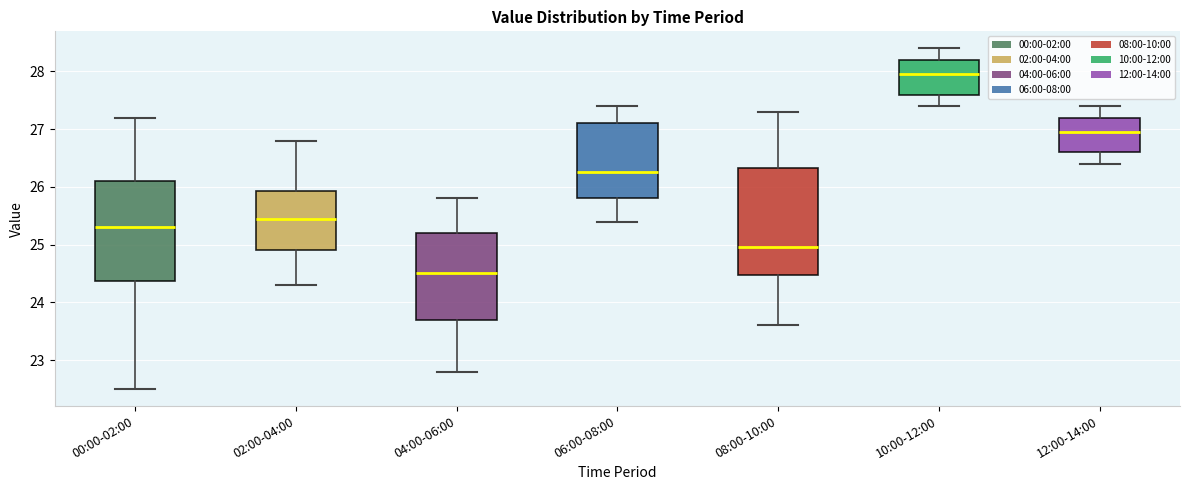

Reading left to right, transcribe this box plot: for each box, give where its median line is, the range the box spans, and where its two whiskers end, as read against the y-axis. The values are not printed on the chart, so give them approximately, as read against the axis.

00:00-02:00: median 25.3, box 24.4 to 26.1, whiskers 22.5 to 27.2
02:00-04:00: median 25.5, box 24.9 to 25.9, whiskers 24.3 to 26.8
04:00-06:00: median 24.5, box 23.7 to 25.2, whiskers 22.8 to 25.8
06:00-08:00: median 26.3, box 25.8 to 27.1, whiskers 25.4 to 27.4
08:00-10:00: median 25.0, box 24.5 to 26.3, whiskers 23.6 to 27.3
10:00-12:00: median 28.0, box 27.6 to 28.2, whiskers 27.4 to 28.4
12:00-14:00: median 27.0, box 26.6 to 27.2, whiskers 26.4 to 27.4